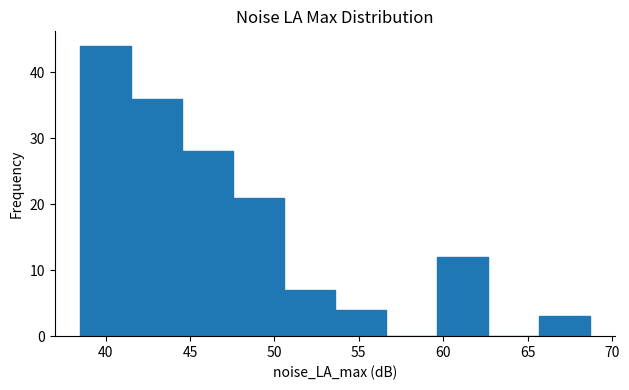

Reading left to right, transcribe this chart: for each bar, give the range it covers on the x-axis and its height. Neither the bar edges nor the heights are printed on the chart, so give them approximately, as read against the axes.

38.5 to 41.5: 44
41.5 to 44.5: 36
44.5 to 47.5: 28
47.5 to 50.5: 21
50.5 to 53.5: 7
53.5 to 56.5: 4
56.5 to 59.5: 0
59.5 to 62.5: 12
62.5 to 65.5: 0
65.5 to 68.5: 3